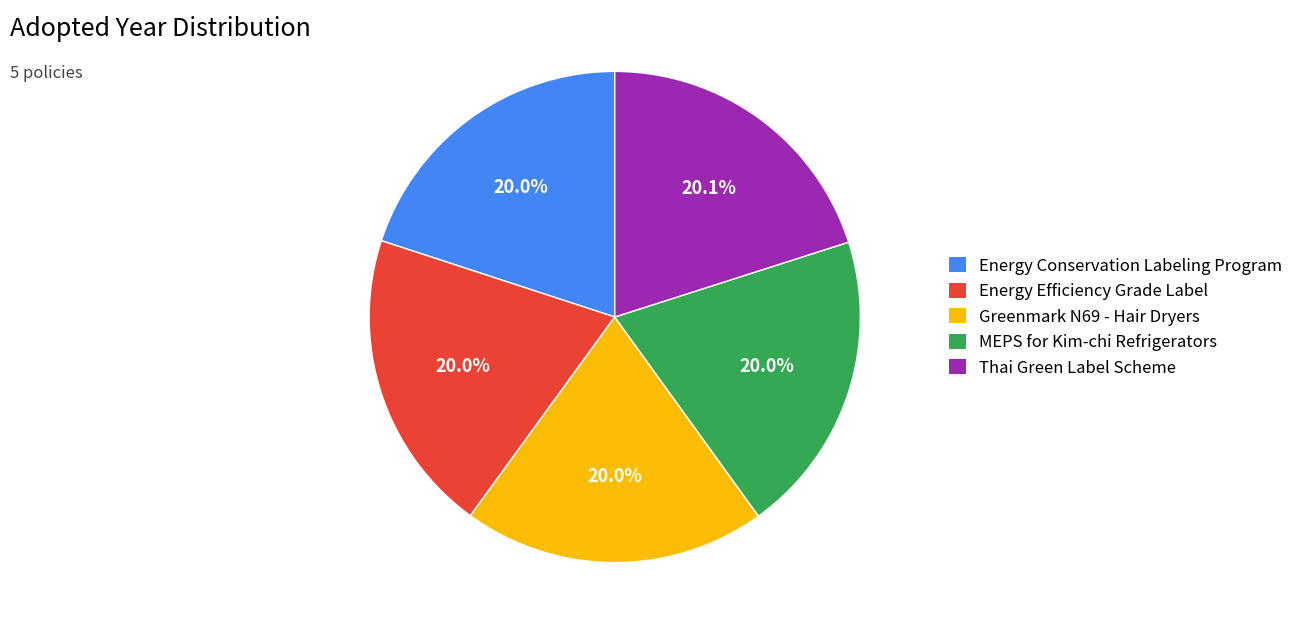

To the nearest percent, what is the average slice percentage?

20%